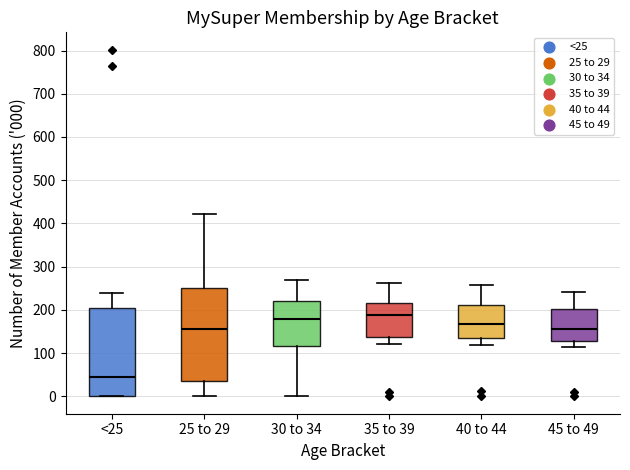

Which box has the highest median line?

35 to 39